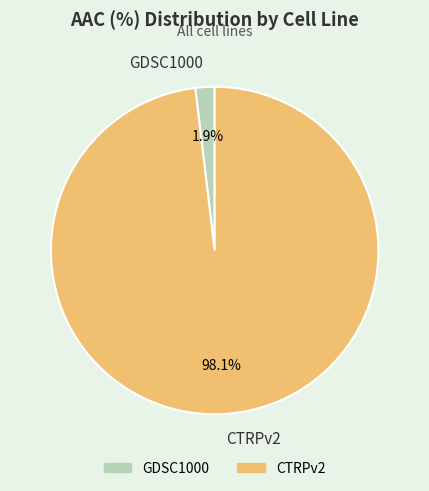

Rank the categories by value from lowest to highest.

GDSC1000, CTRPv2